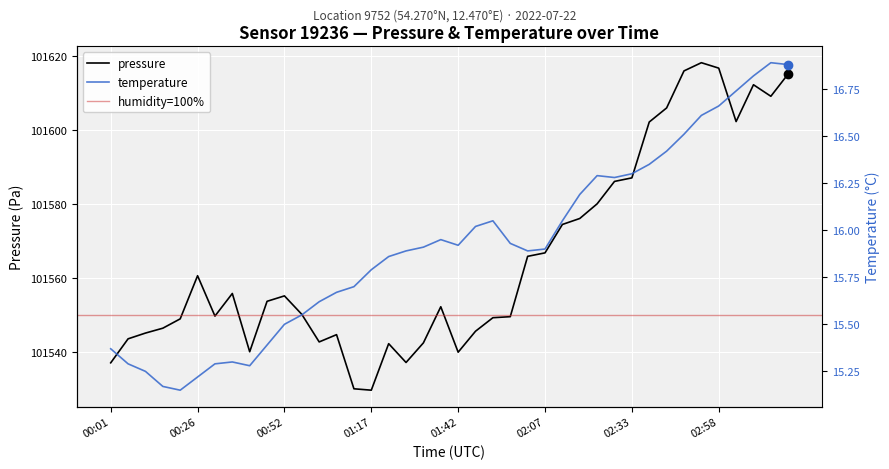

What is the minimum value for pressure?

101529.6